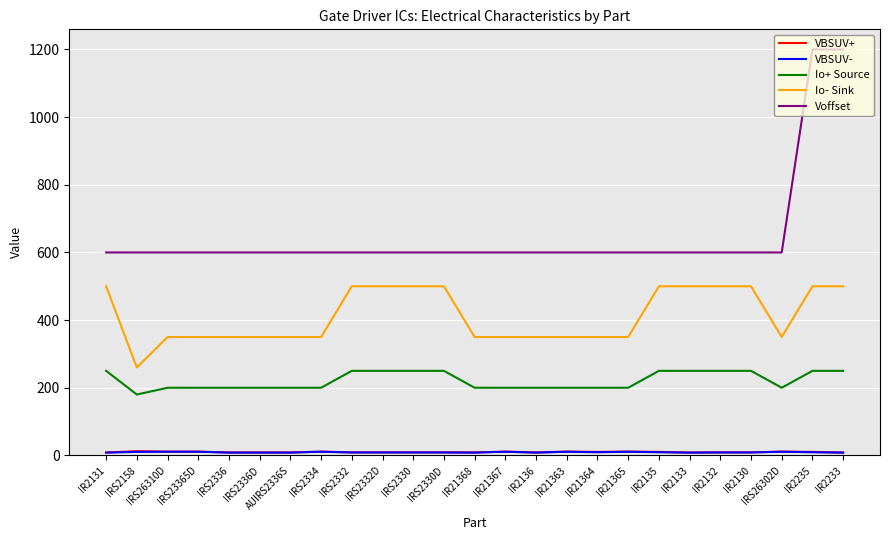

True or false: Io- Sink has a value of 246.0 at IR2131.

False